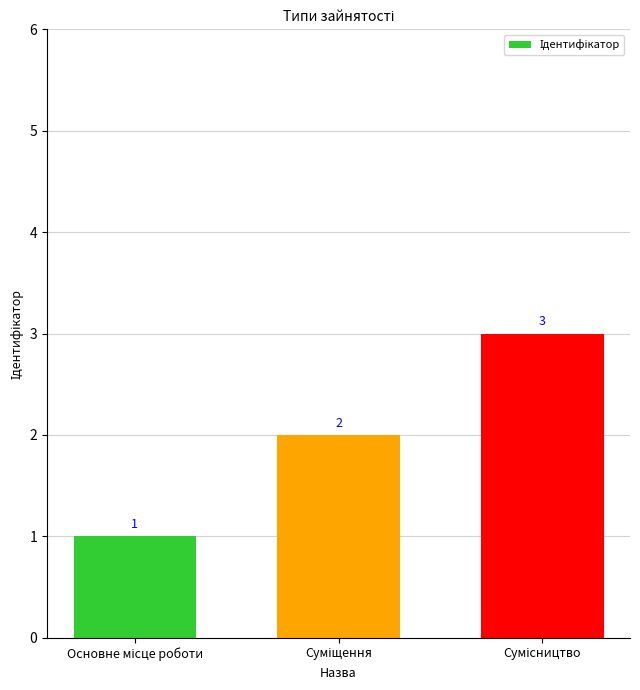

What is the value of the 1st bar from the left?

1